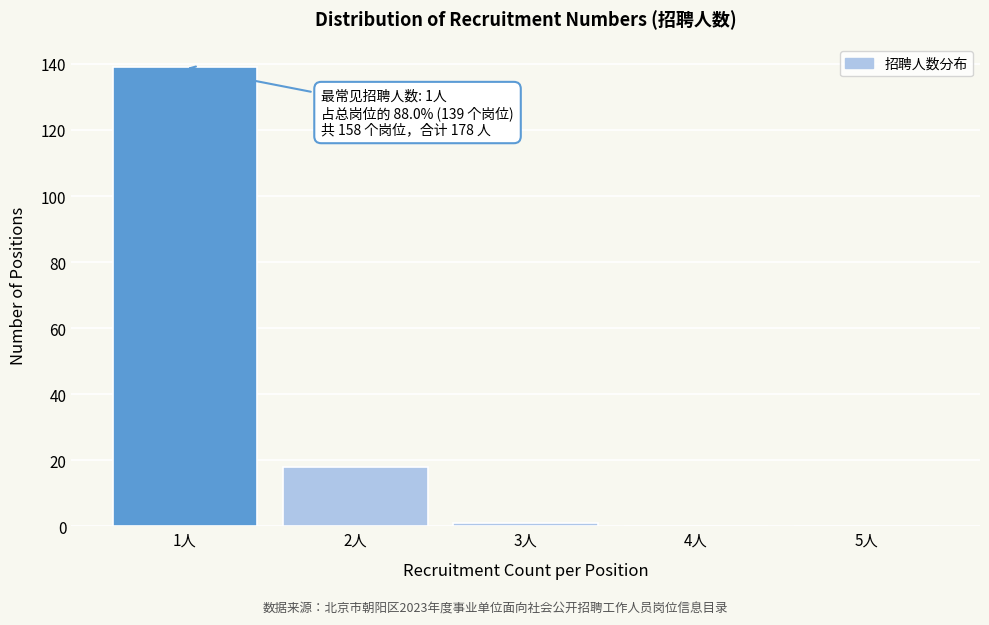

Reading left to right, transcribe all the data shown in this chart.

1人=139	2人=18	3人=1	4人=0	5人=0